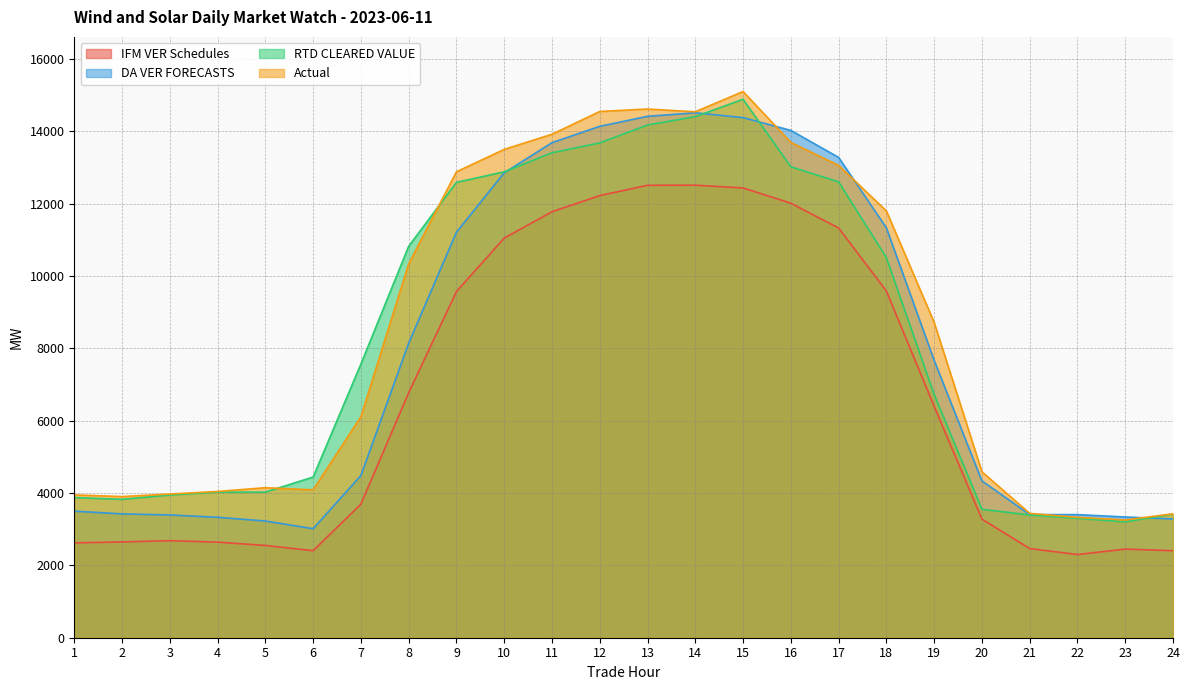

How many interior local valleys does the IFM VER Schedules series have?

2